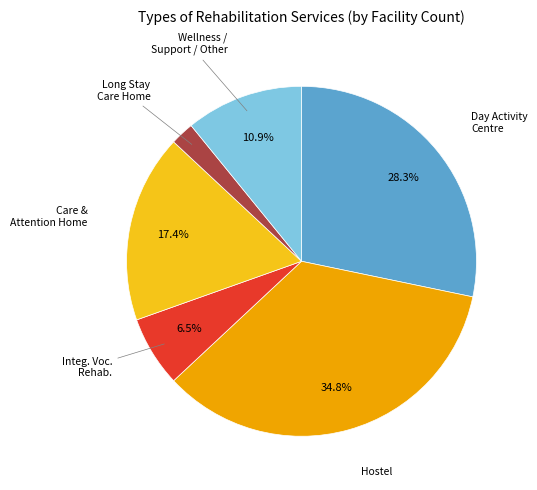

Is there a majority slice in this chart?

No